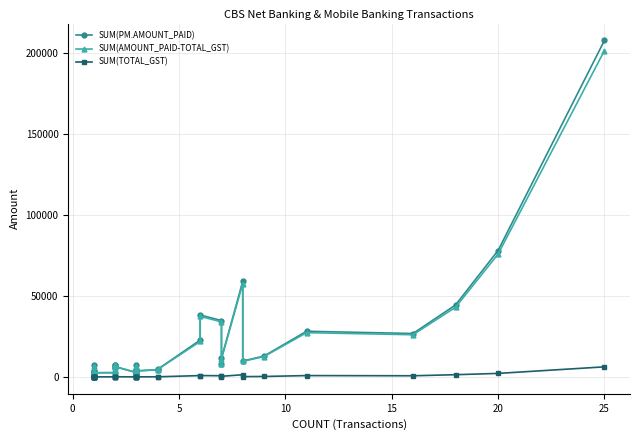

What are all the series names shown in the legend?

SUM(PM.AMOUNT_PAID), SUM(AMOUNT_PAID-TOTAL_GST), SUM(TOTAL_GST)